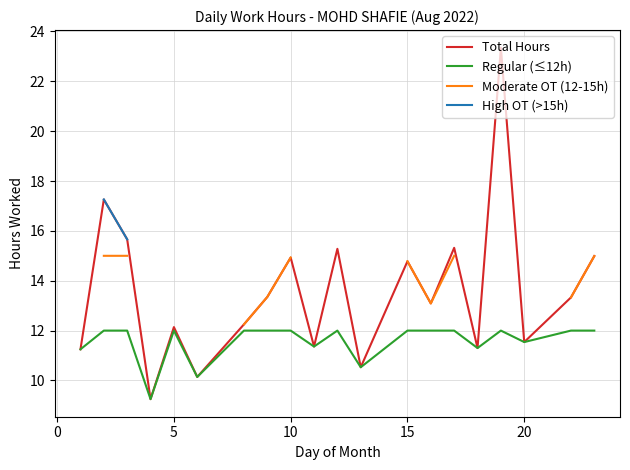

True or false: Regular (≤12h) and Moderate OT (12-15h) cross at least once.

False